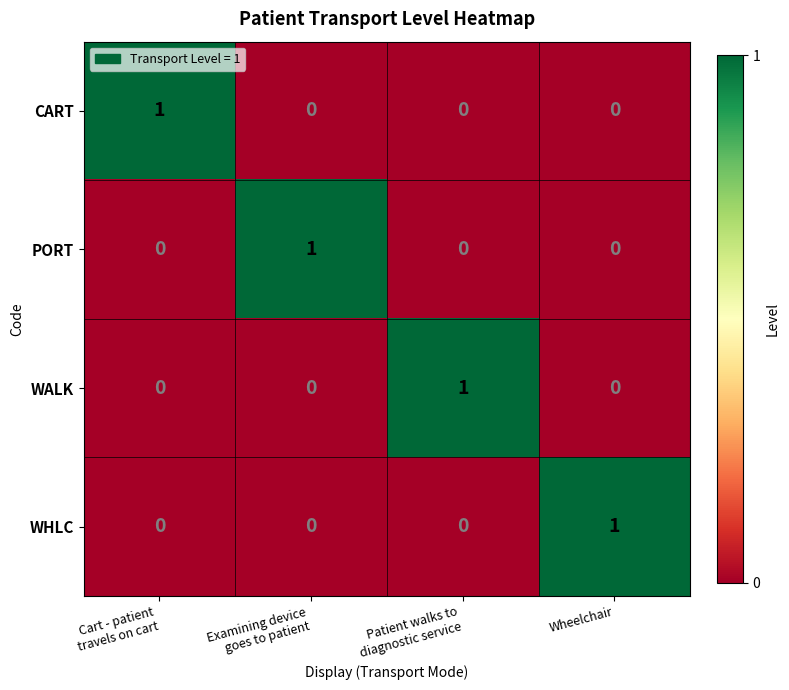

Reading left to right, list all the values displayed in this chart.

CART: 1	0	0	0
PORT: 0	1	0	0
WALK: 0	0	1	0
WHLC: 0	0	0	1